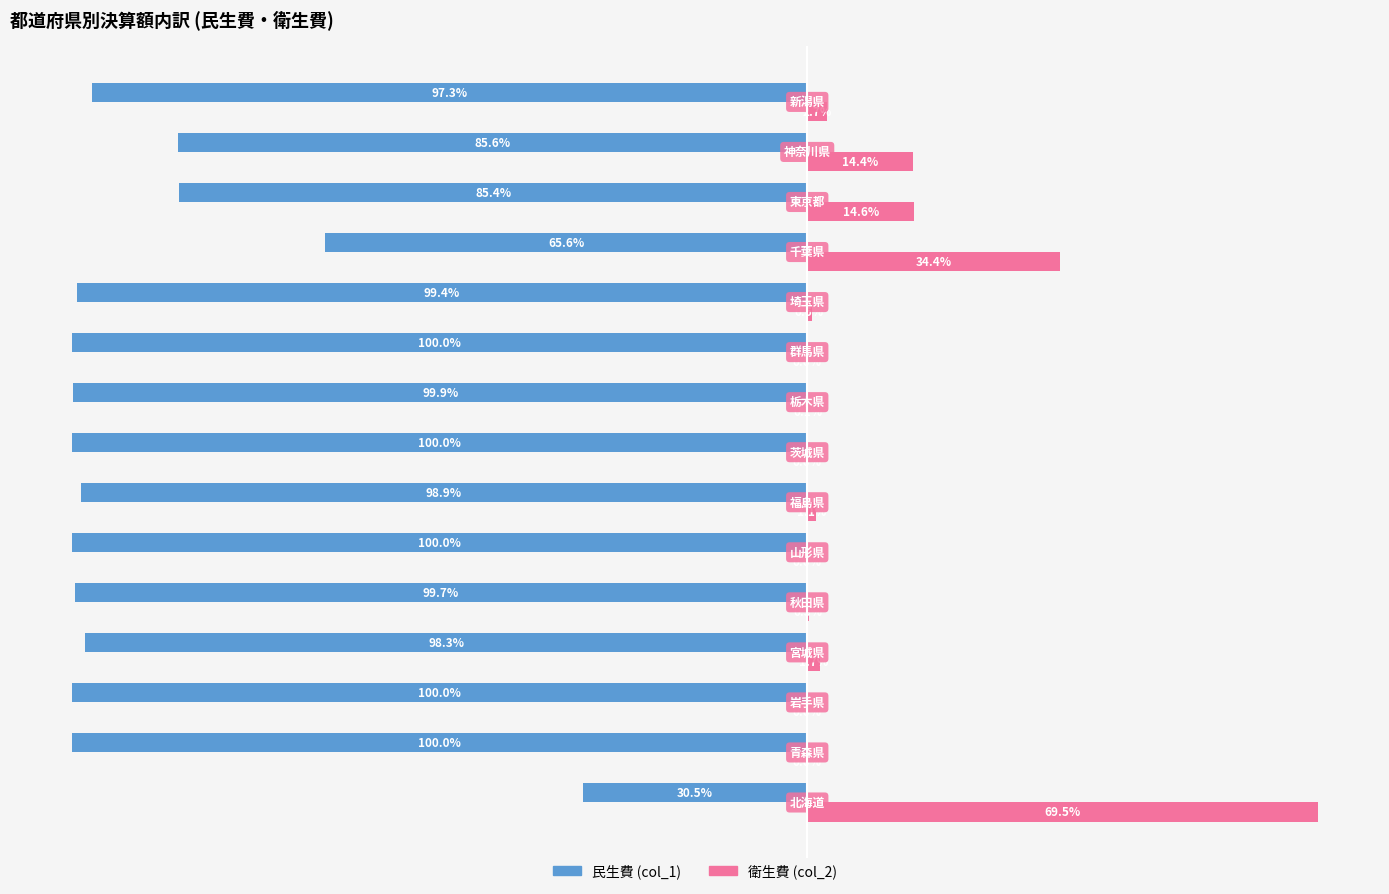

Which series has the largest total across all categories?

衛生費 (col_2)